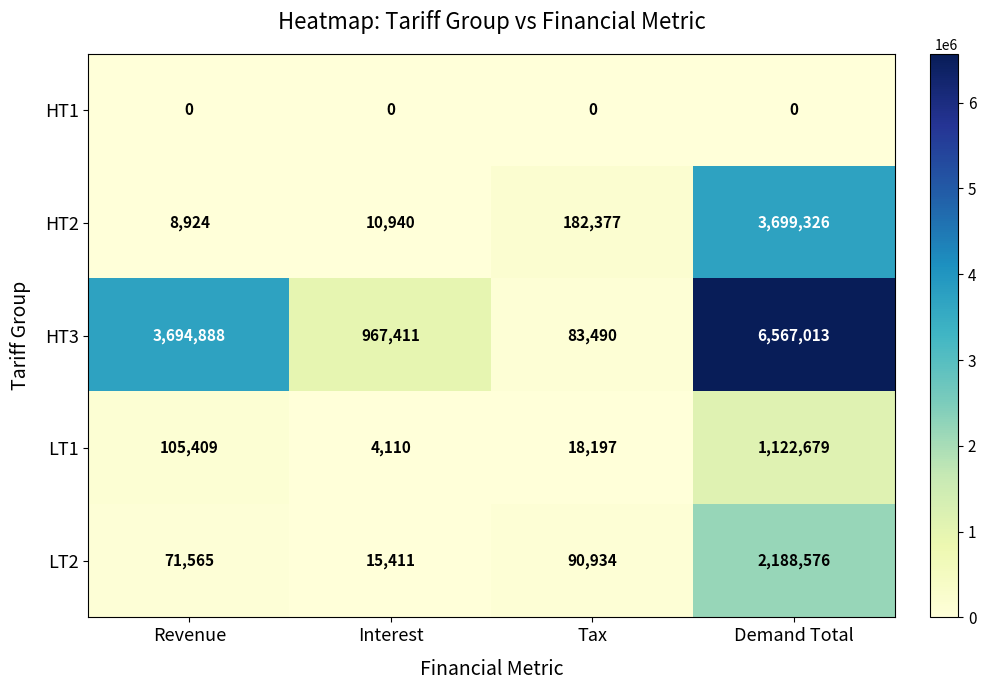

What is the difference between the highest and lowest values at Revenue?

3694888